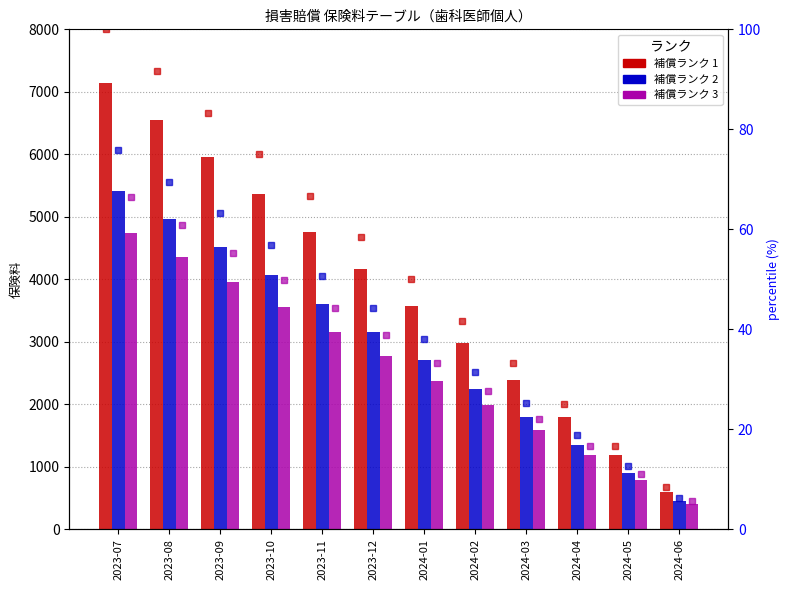

What is the average value of the pct_2 series?

41.0